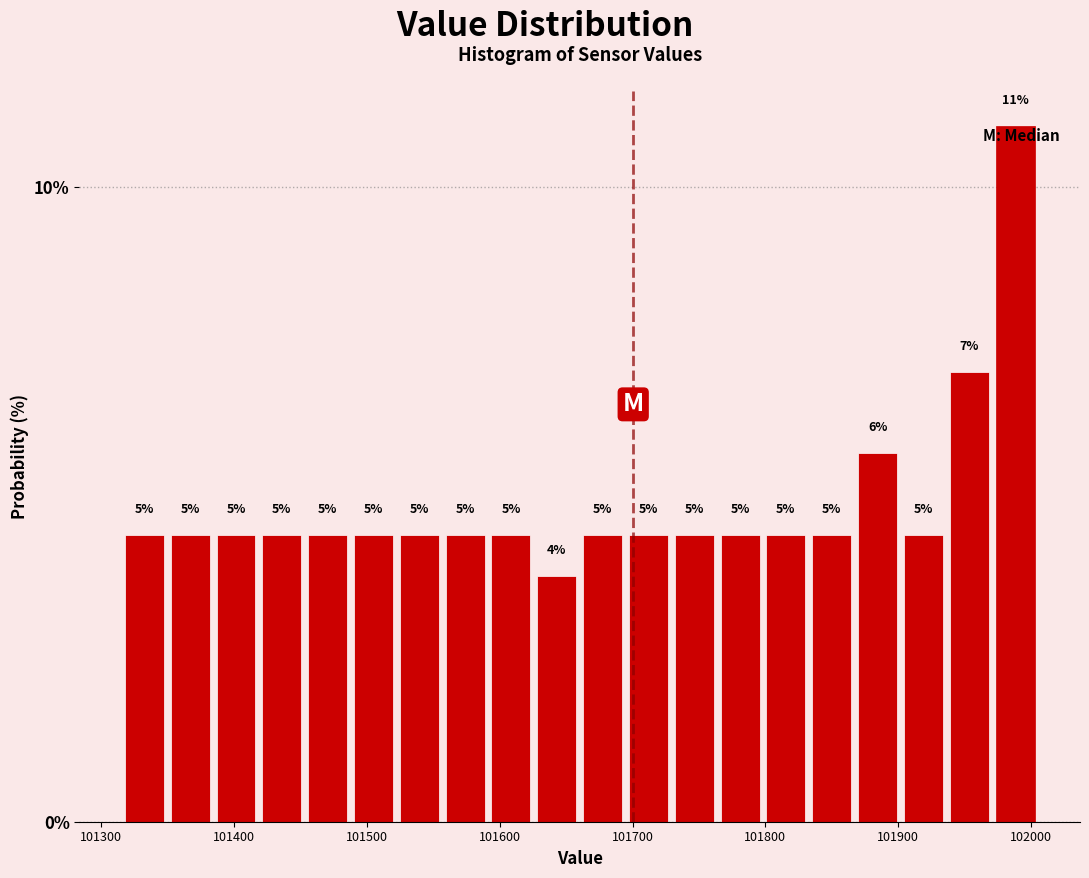

Around what value on the x-axis is the tallest bar? Give the approximate position of its centre, as read against the axis.

101990